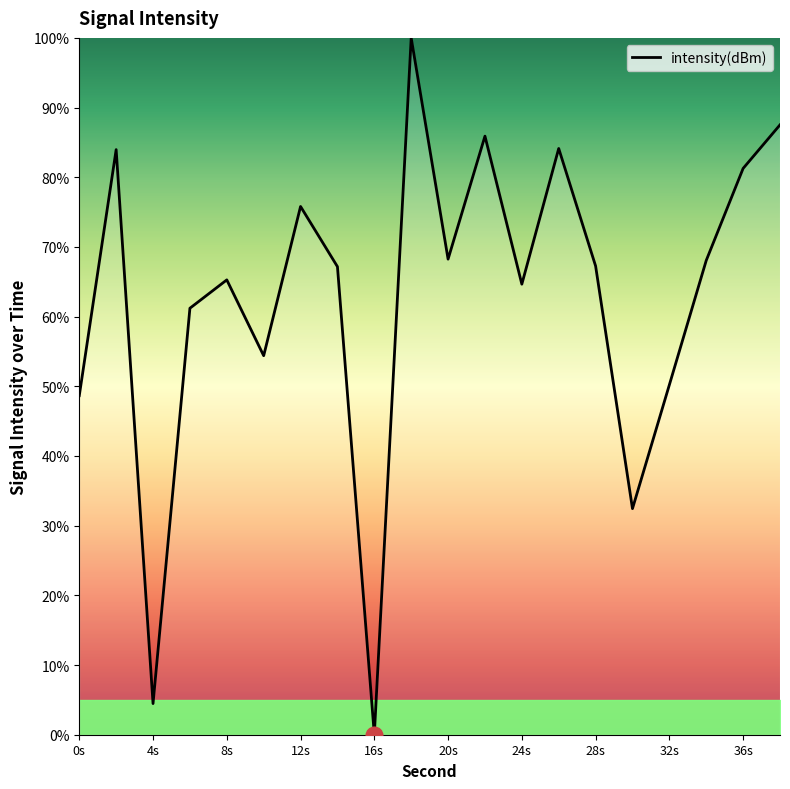

What is the difference between the maximum and minimum values?

100.0